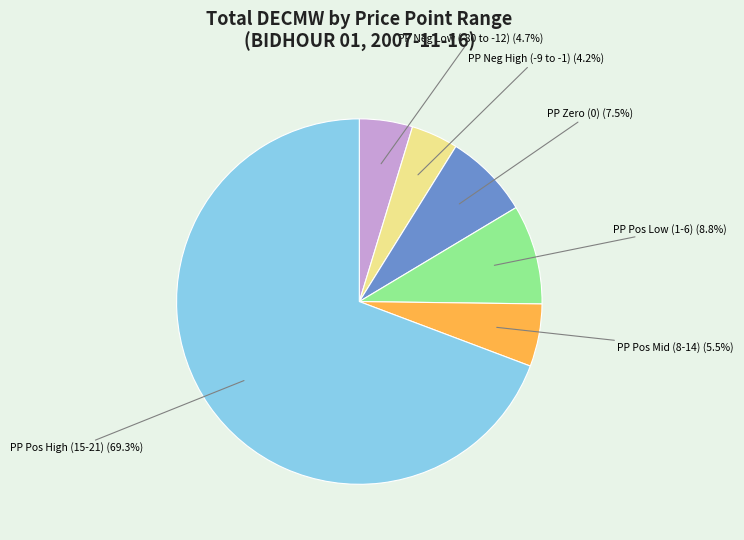

Is there a majority slice in this chart?

Yes